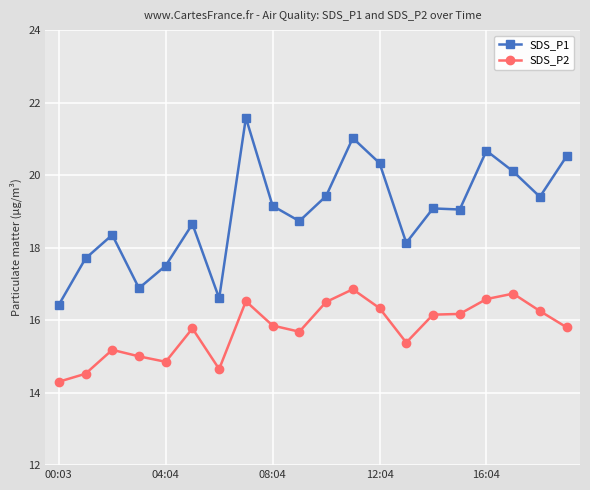

Which series has the largest total across all categories?

SDS_P1